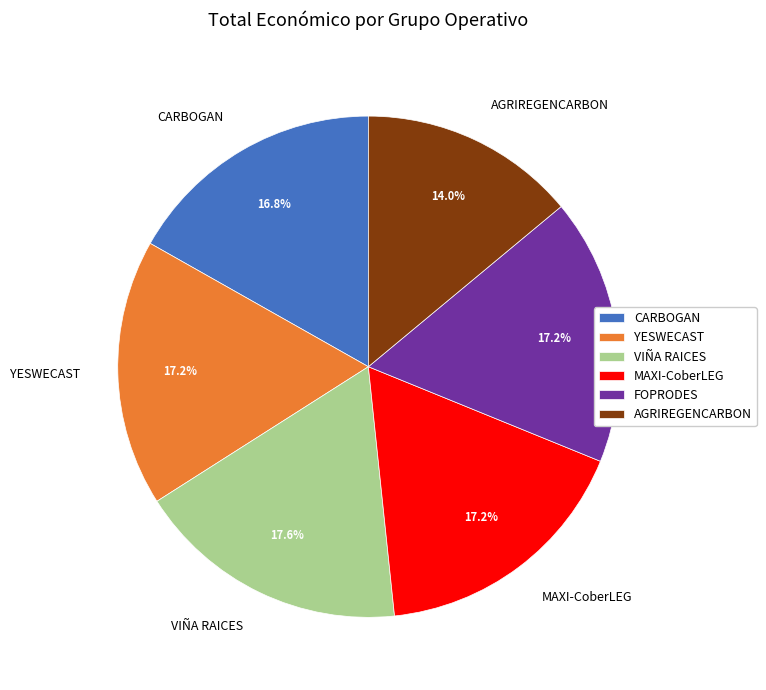

To the nearest percent, what is the average slice percentage?

17%